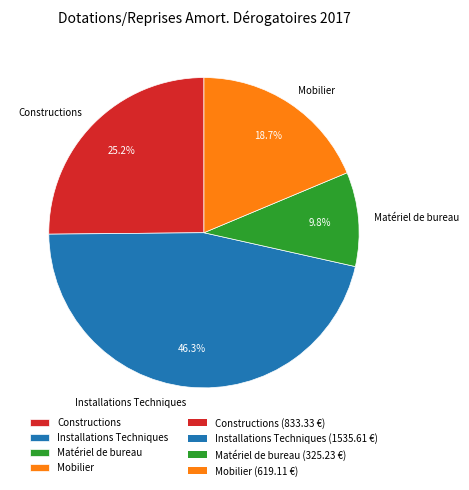

How many segments does this pie chart have?

4